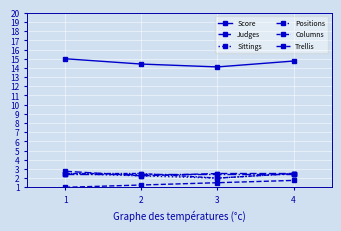

How many data points does each series have?

4